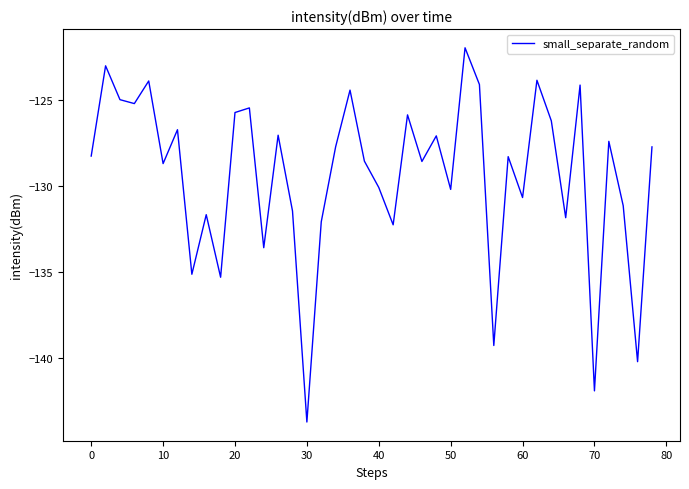

True or false: there are more than 0 points higher than both neighbors.

True